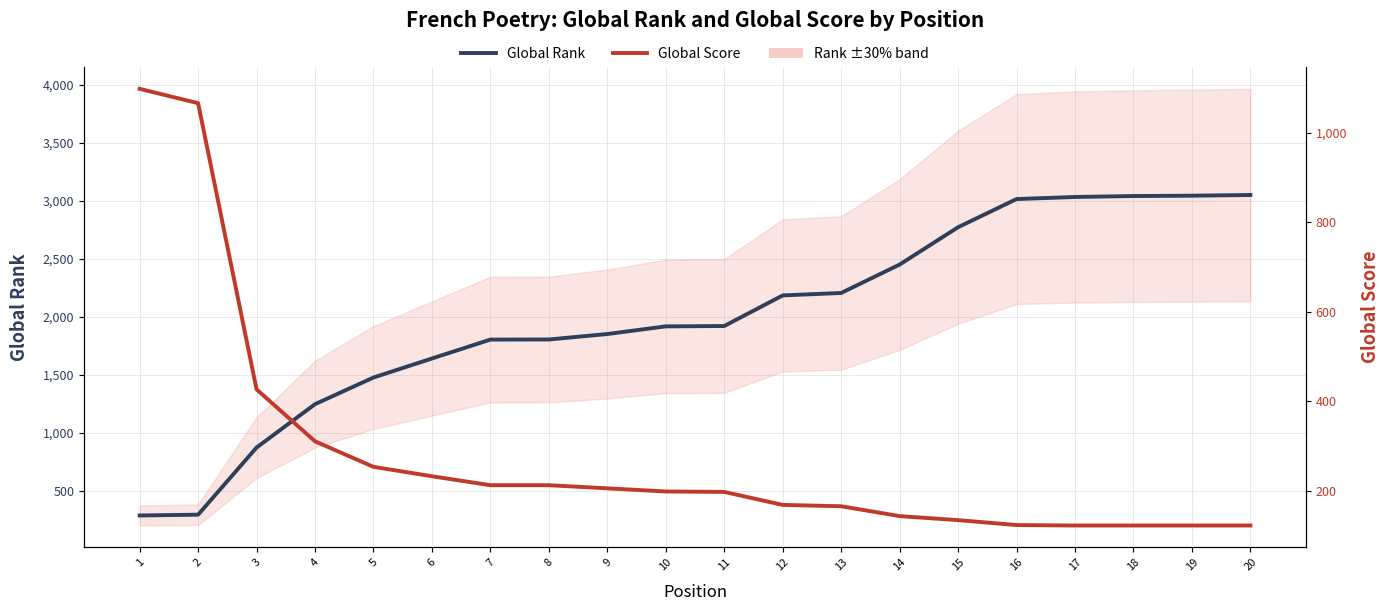

Which category has the highest value across all series?

20